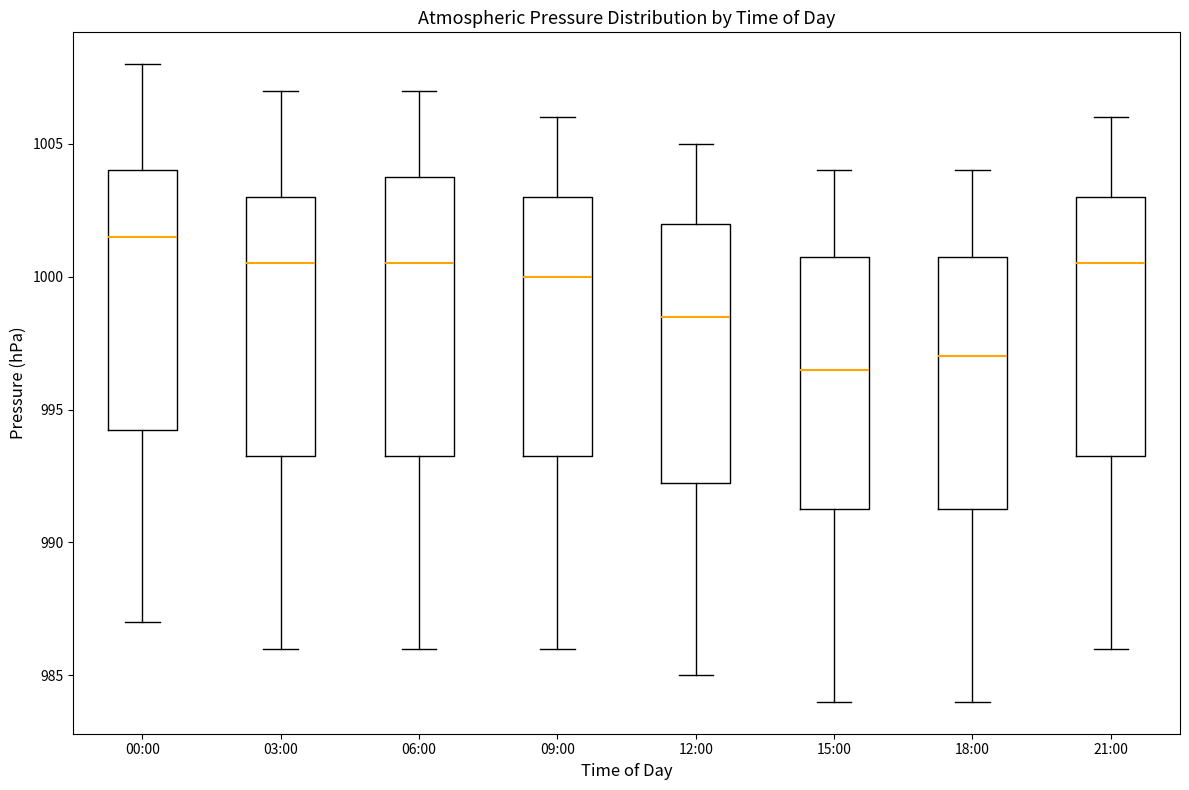

Reading left to right, read every box against the y-axis: the position of its median line, the range the box covers, and the ends of its whiskers. The values are not printed on the chart, so give them approximately, as read against the axis.

00:00: median 1001.5, box 994.5 to 1004.0, whiskers 987.0 to 1008.0
03:00: median 1000.5, box 993.5 to 1003.0, whiskers 986.0 to 1007.0
06:00: median 1000.5, box 993.5 to 1004.0, whiskers 986.0 to 1007.0
09:00: median 1000.0, box 993.5 to 1003.0, whiskers 986.0 to 1006.0
12:00: median 998.5, box 992.5 to 1002.0, whiskers 985.0 to 1005.0
15:00: median 996.5, box 991.5 to 1001.0, whiskers 984.0 to 1004.0
18:00: median 997.0, box 991.5 to 1001.0, whiskers 984.0 to 1004.0
21:00: median 1000.5, box 993.5 to 1003.0, whiskers 986.0 to 1006.0